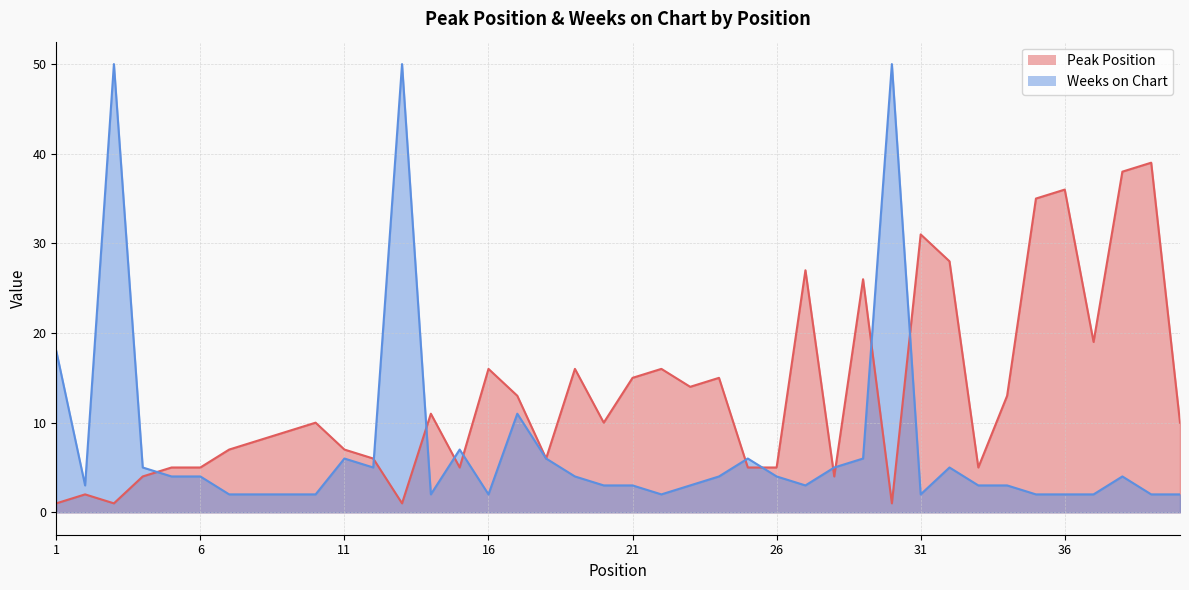

What is the sum of all Weeks on Chart values?

301